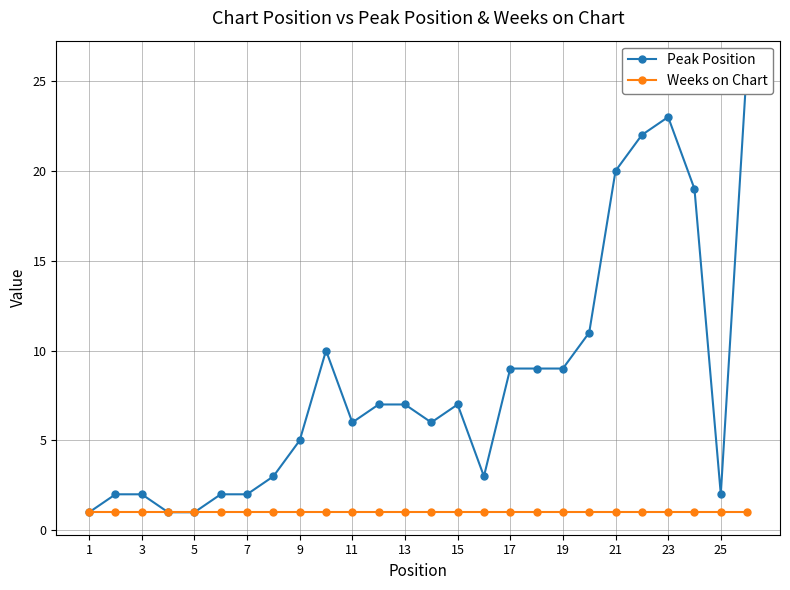

What is the greatest value displayed?

26